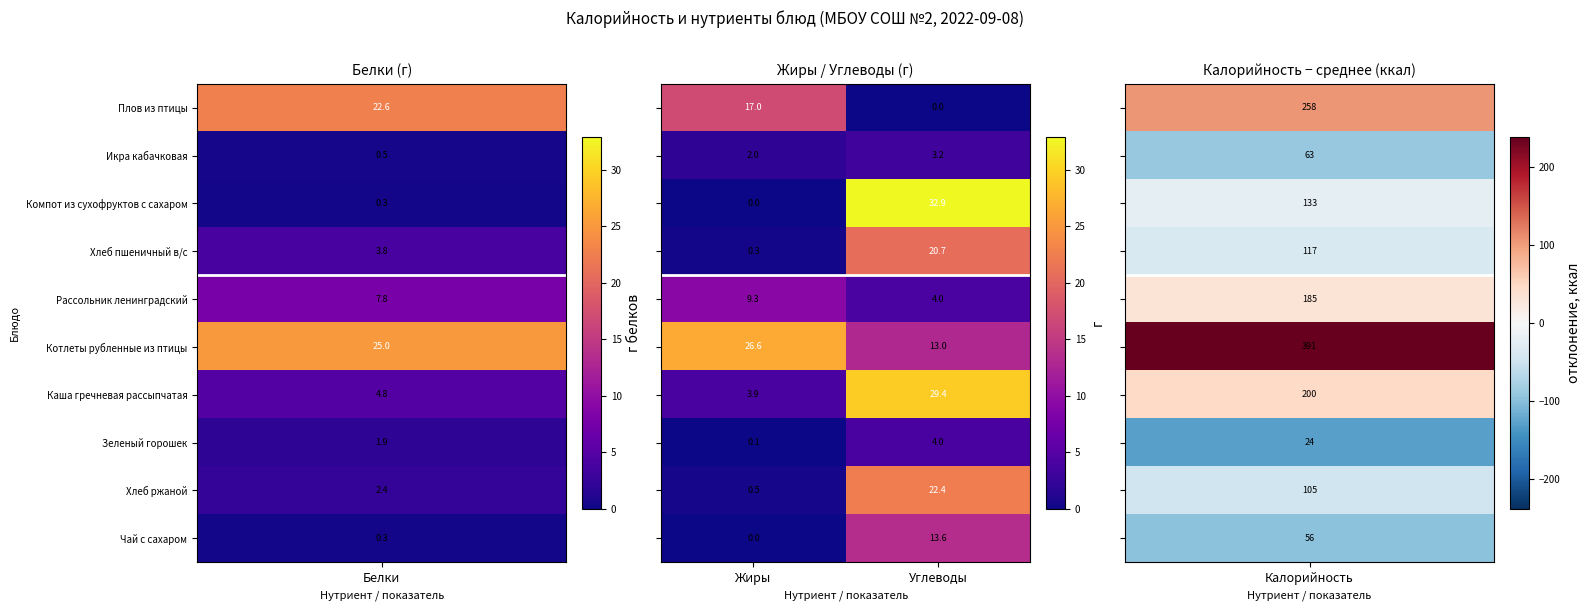

What is the difference between the highest and lowest values at Углеводы?

32.9